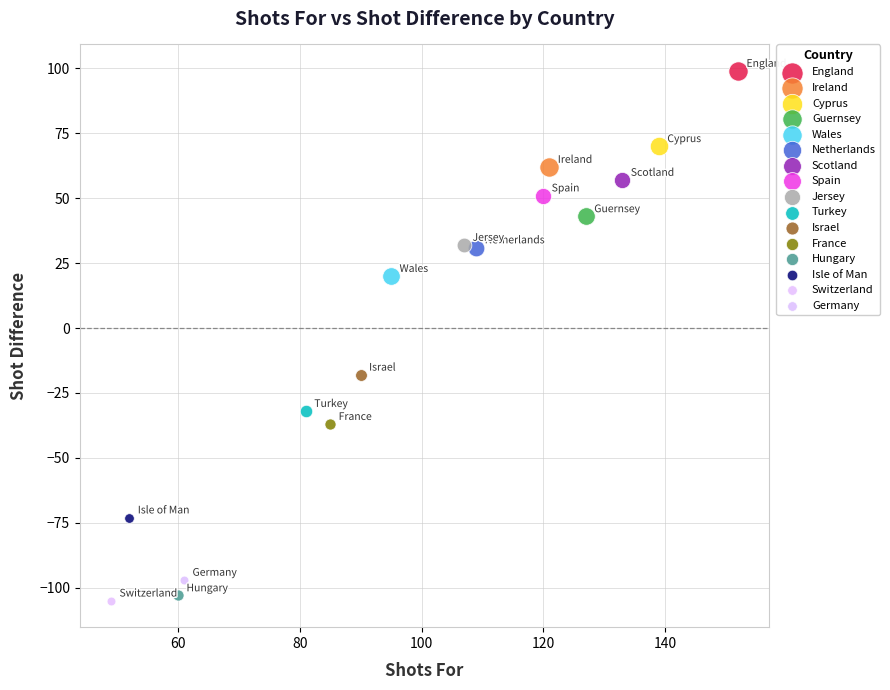

What are all the series names shown in the legend?

England, Ireland, Cyprus, Guernsey, Wales, Netherlands, Scotland, Spain, Jersey, Turkey, Israel, France, Hungary, Isle of Man, Switzerland, Germany